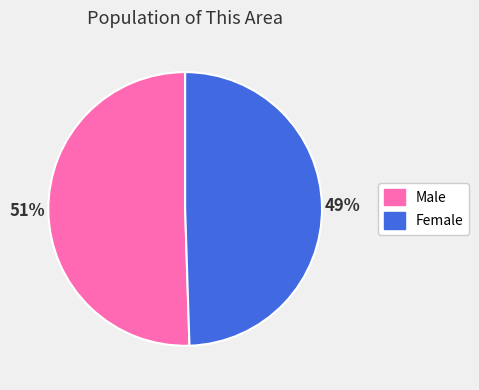

Does any single category account for the majority?

Yes